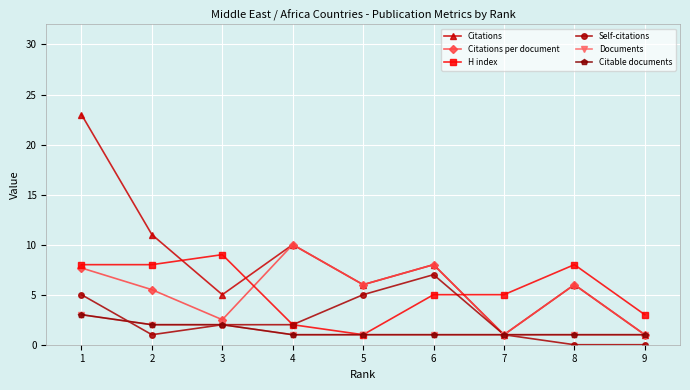

List the series in order of their peak value, highest first.

Citations, Citations per document, H index, Self-citations, Documents, Citable documents